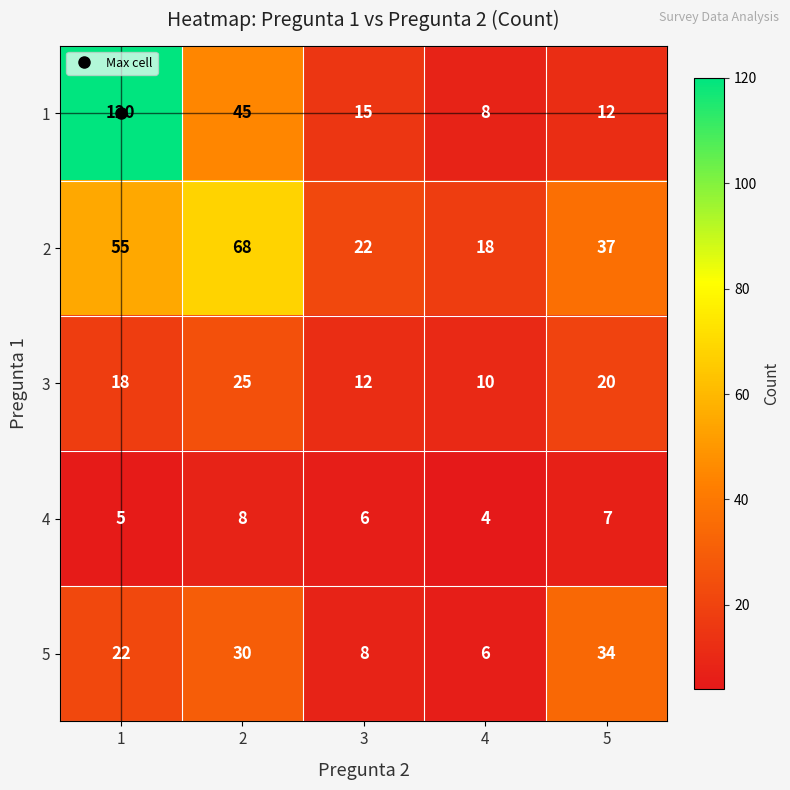

Read the 1 value at 5, to the nearest 10.

10